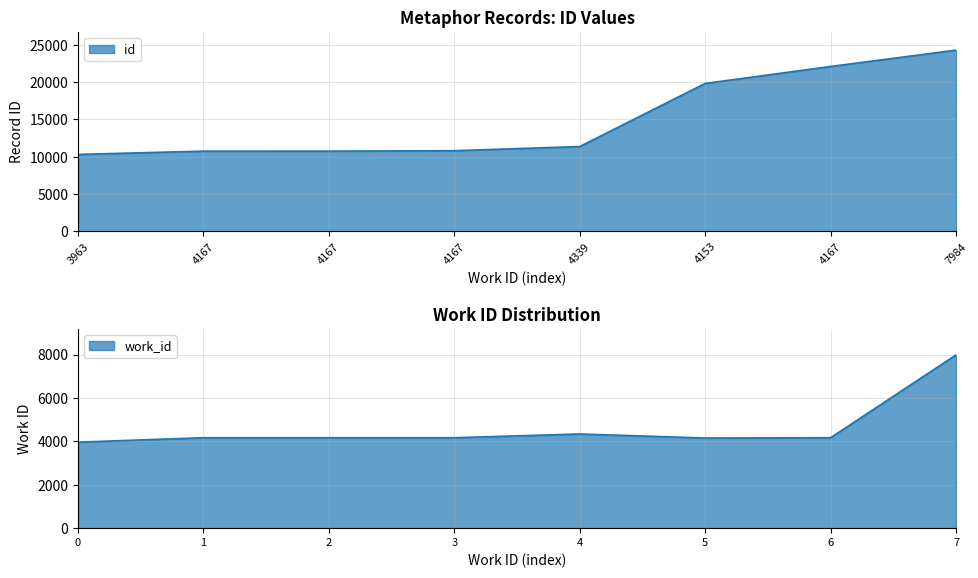

How many data points are less than 11369?

4